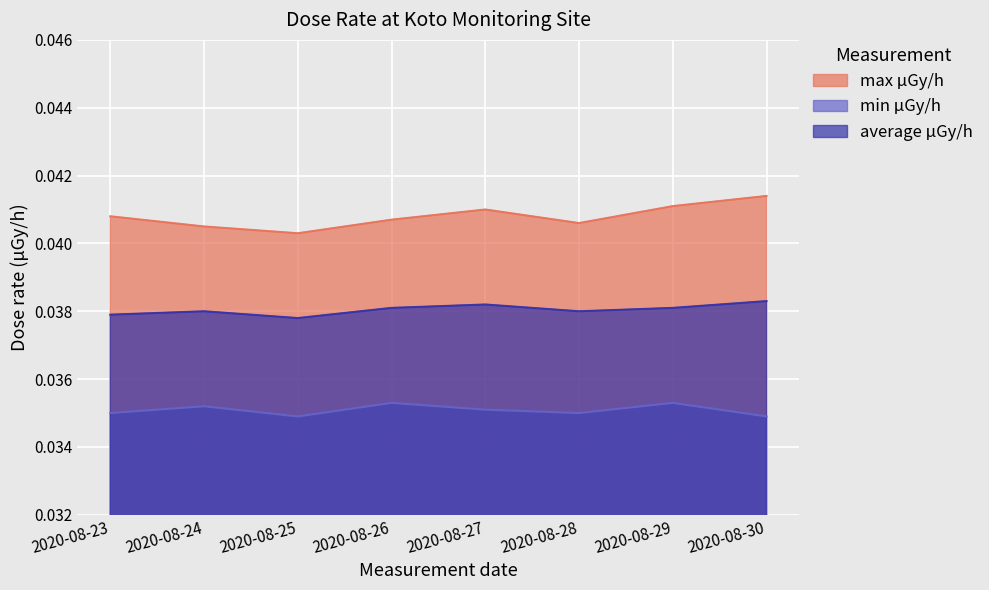

Which series changed the most between 2020-08-24 and 2020-08-29?

max μGy/h